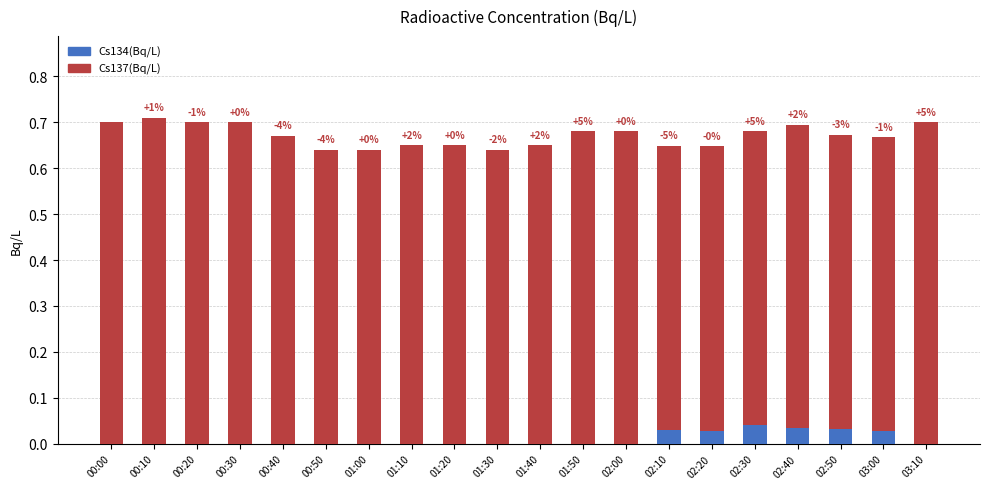

True or false: Cs134(Bq/L) has a value of 0.0 at 01:10.

True